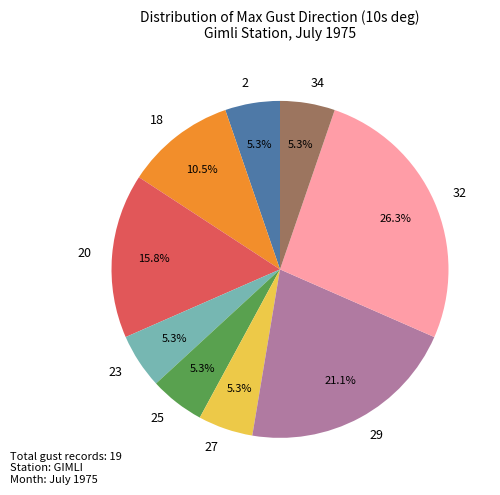

What is the ratio of the value at 23 to the value at 27?

1.0